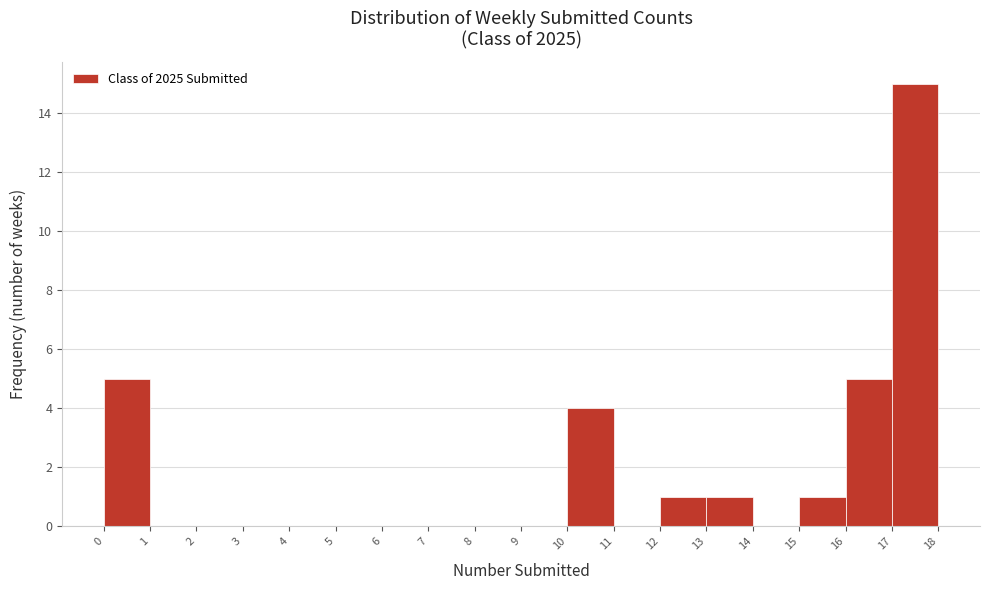

Reading left to right, list every bar in this chart as the range it spans on the x-axis followed by its height. The values are not printed on the chart, so give them approximately, as read against the axis.

0 to 1: 5
1 to 2: 0
2 to 3: 0
3 to 4: 0
4 to 5: 0
5 to 6: 0
6 to 7: 0
7 to 8: 0
8 to 9: 0
9 to 10: 0
10 to 11: 4
11 to 12: 0
12 to 13: 1
13 to 14: 1
14 to 15: 0
15 to 16: 1
16 to 17: 5
17 to 18: 15